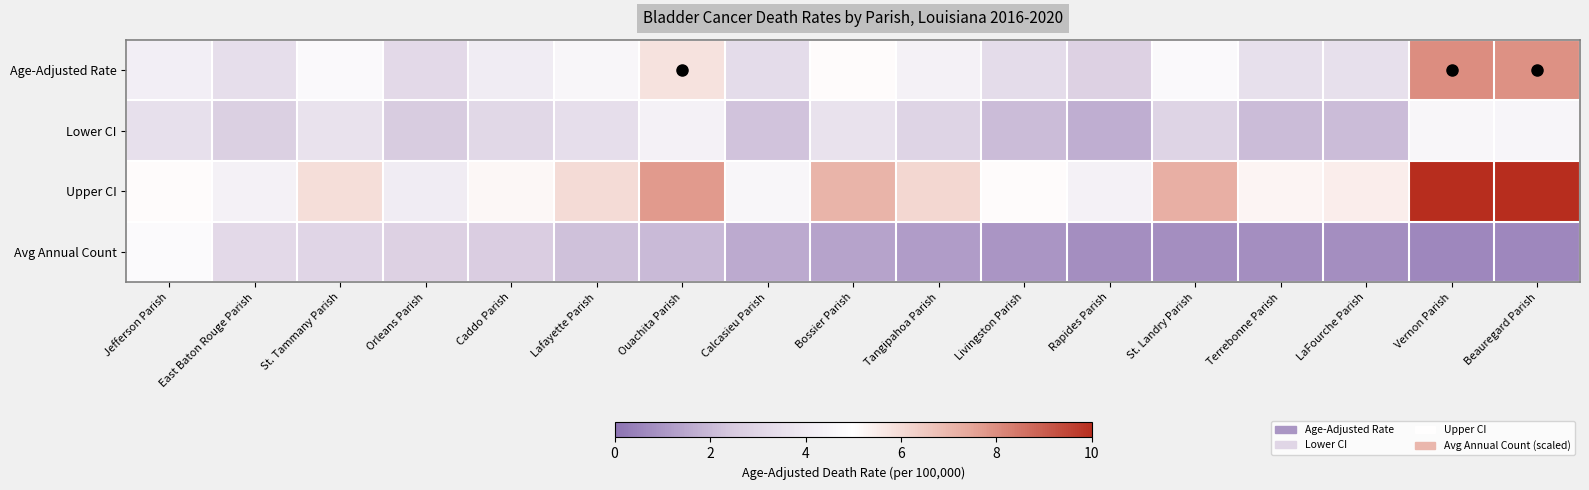

Which series has the largest range (max minus min)?

Upper CI